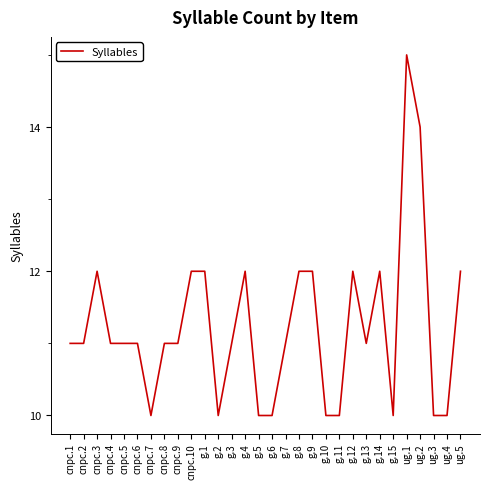

Does the chart display data point markers on the line(s)?

No